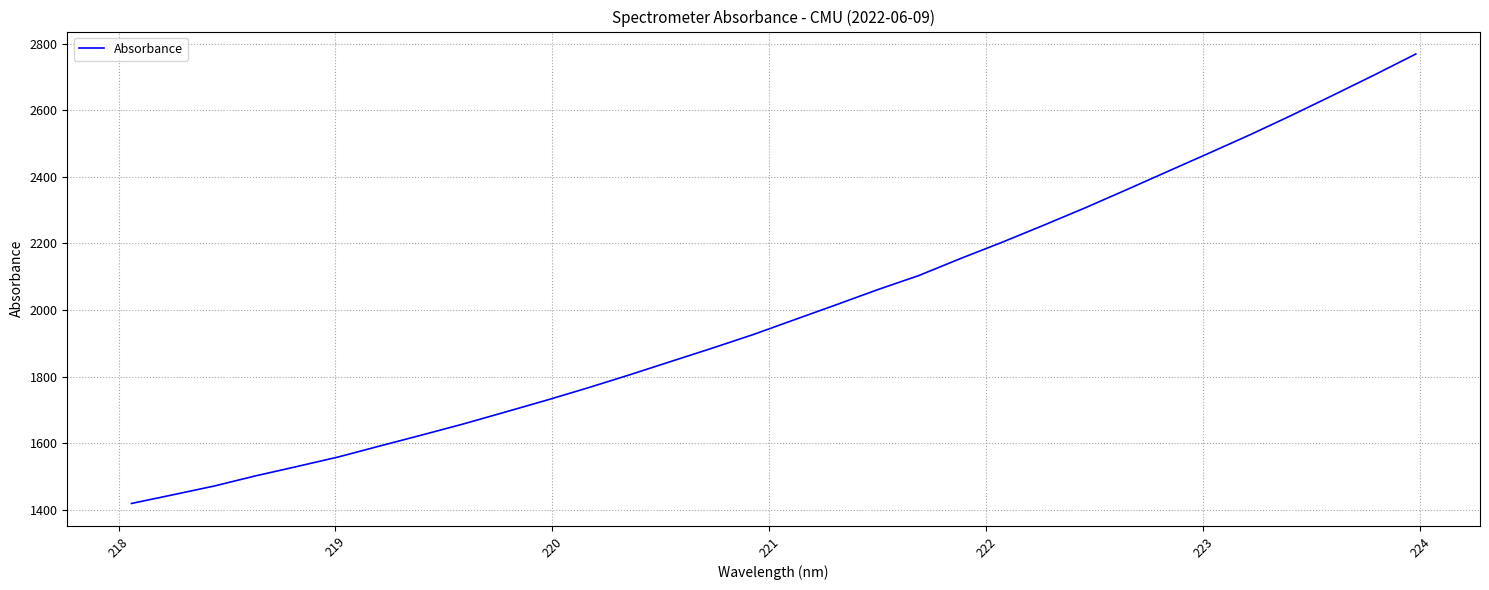

What is the difference between the maximum and minimum values?

1350.5